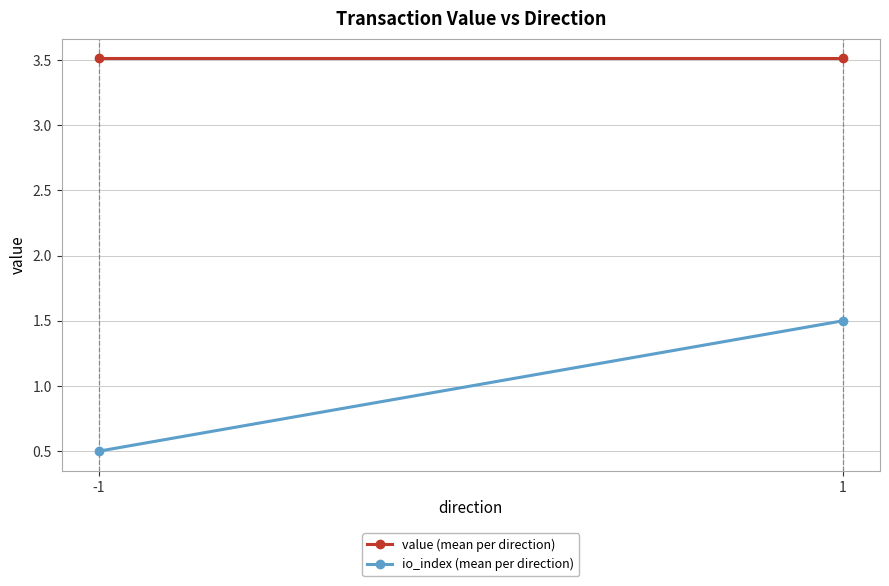

Reading left to right, extract all data points from this chart.

value (mean per direction): -1=3.5	1=3.5
io_index (mean per direction): -1=0.5	1=1.5